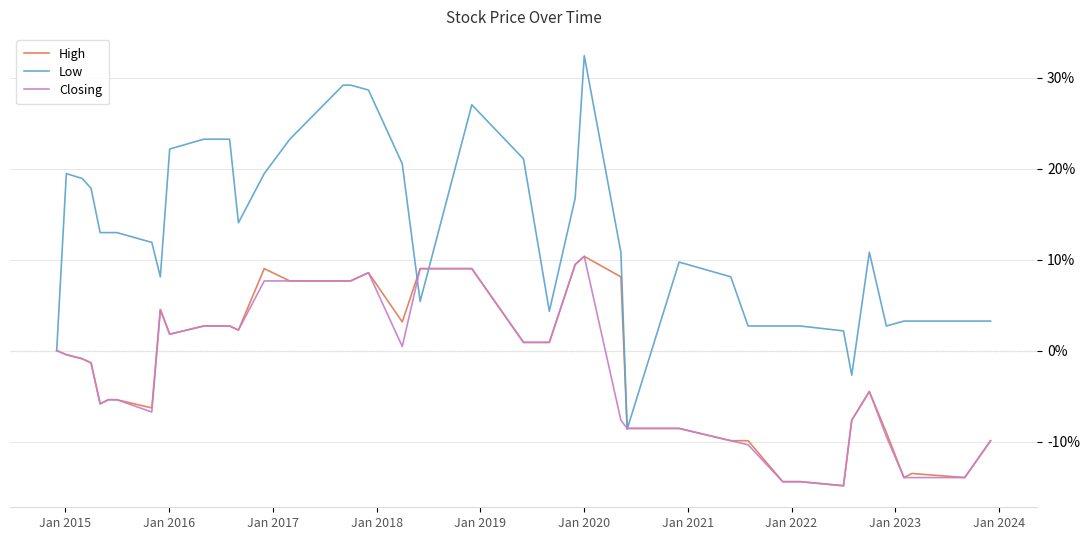

Which series has the largest total across all categories?

Low